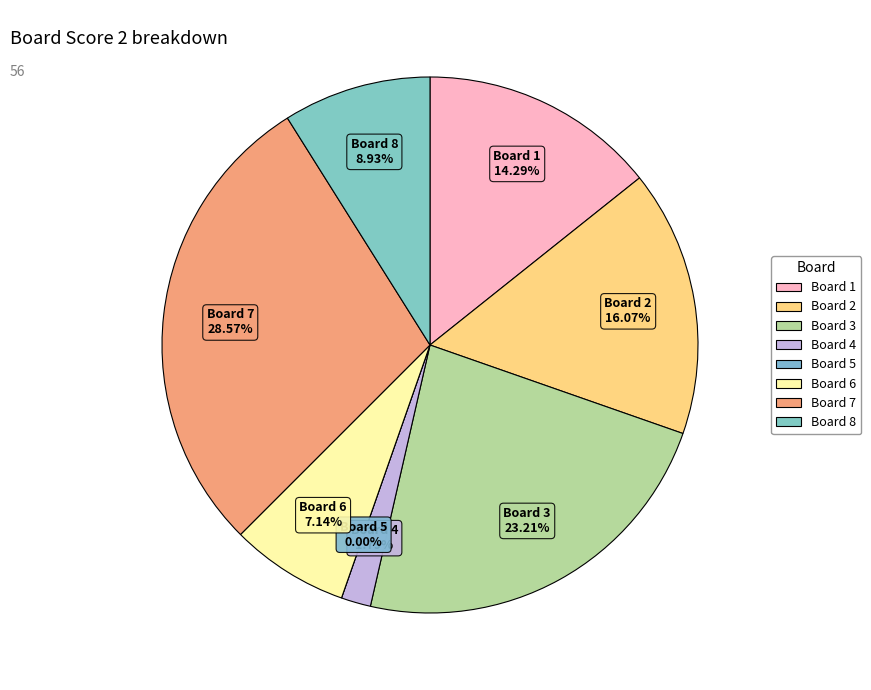

Rank the categories by value from lowest to highest.

5, 4, 6, 8, 1, 2, 3, 7